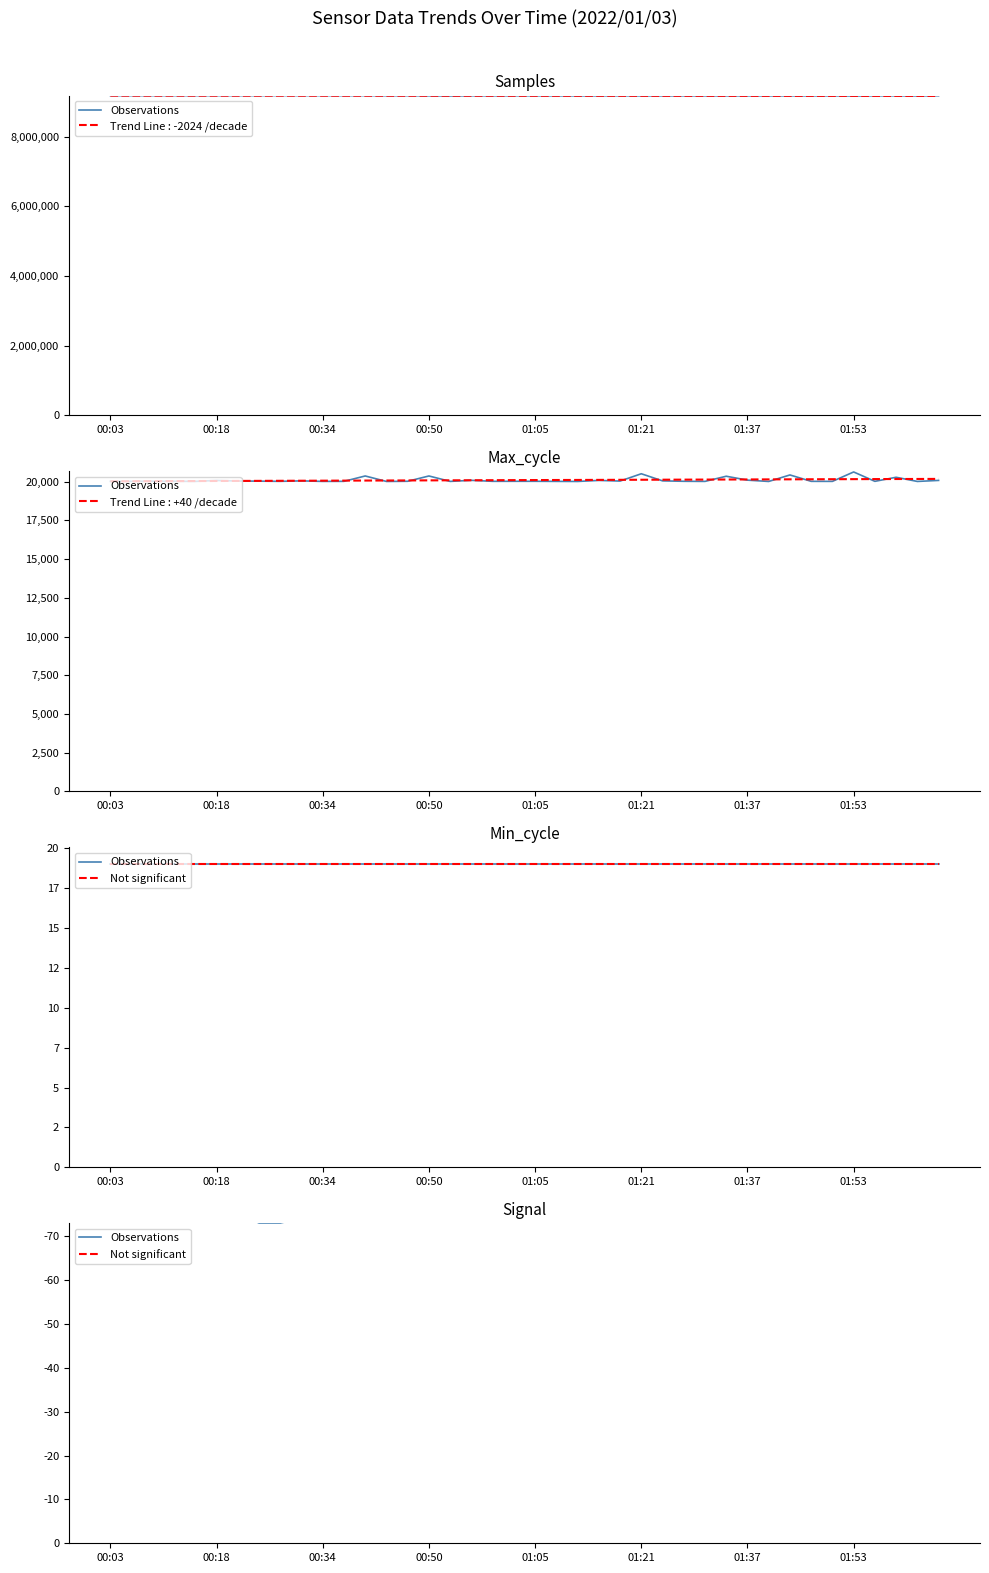

Is it true that Not significant equals -29.7 at 01:53?

False